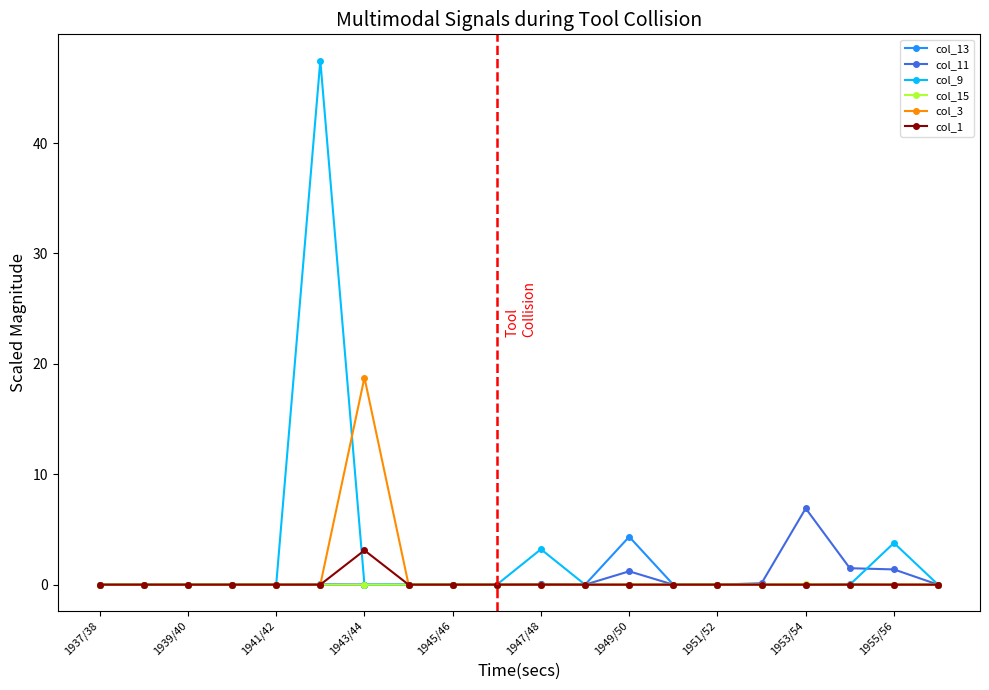

Is this an area chart (filled region under the line)?

No